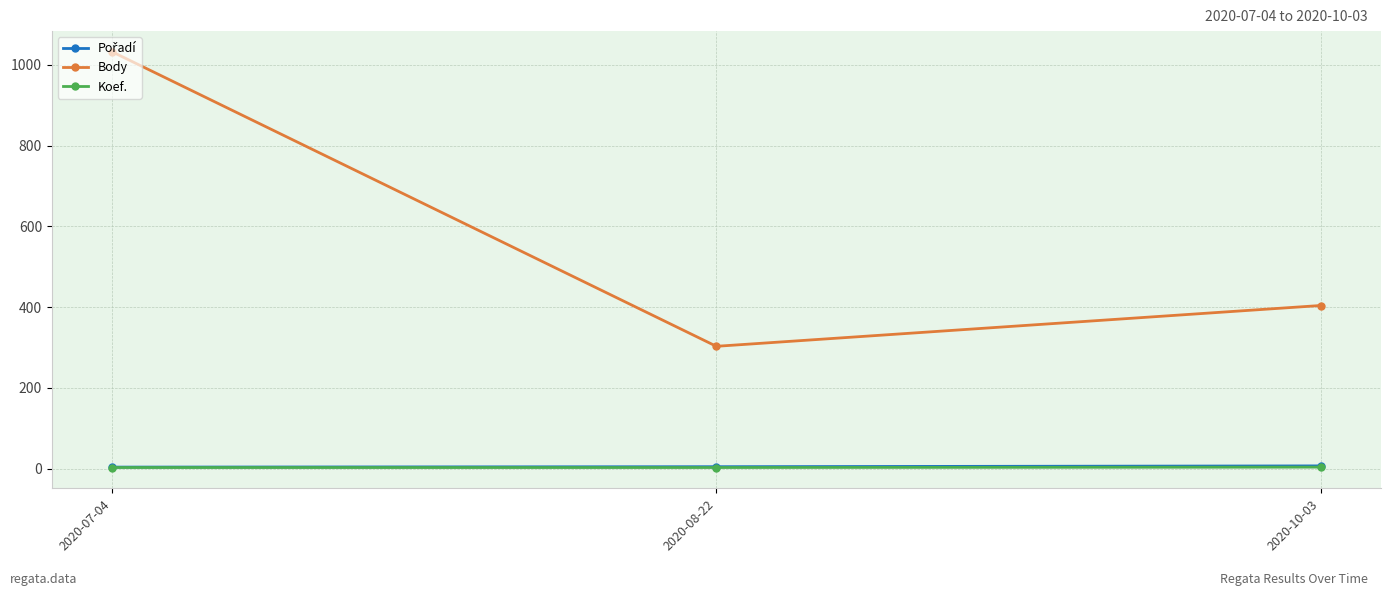

Is the value of Koef. at 2020-10-03 greater than the value of Body at 2020-10-03?

No